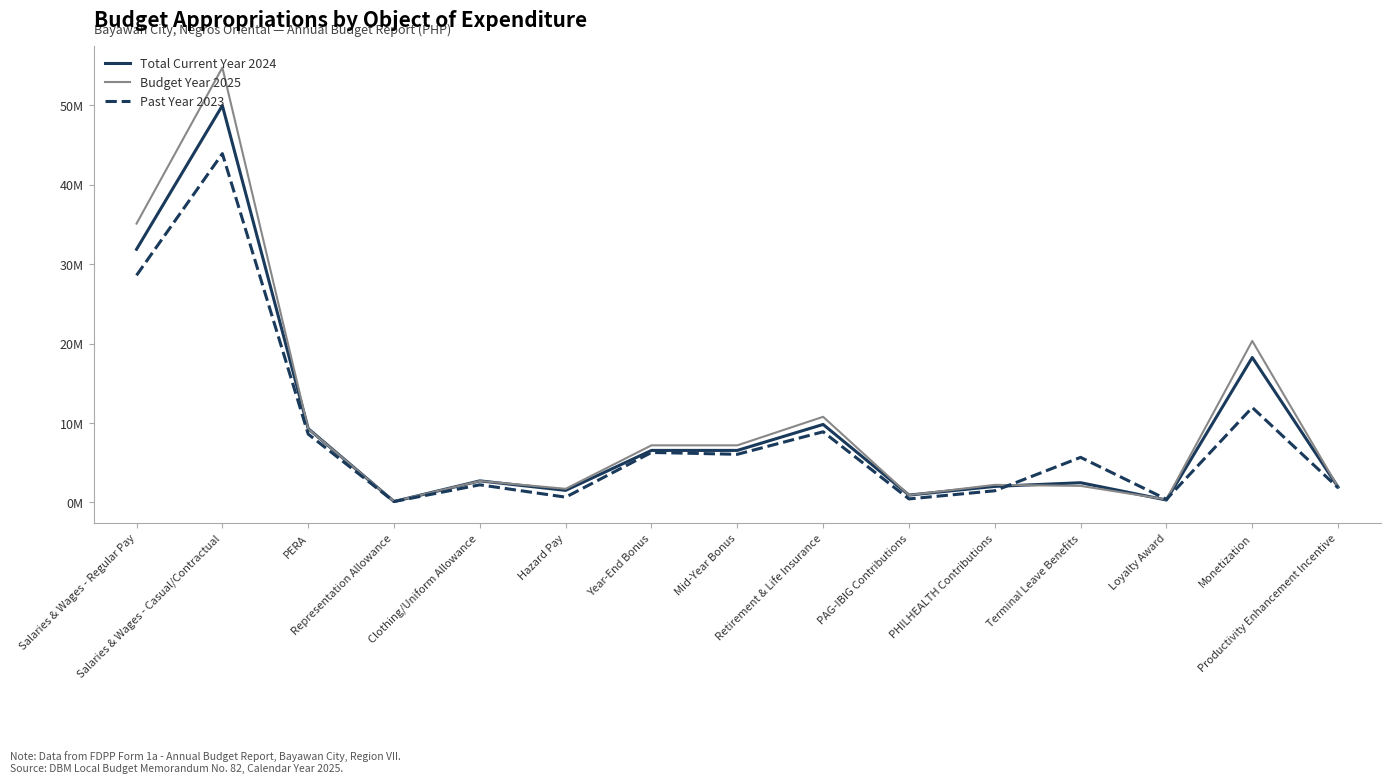

Does the chart have visible grid lines?

No